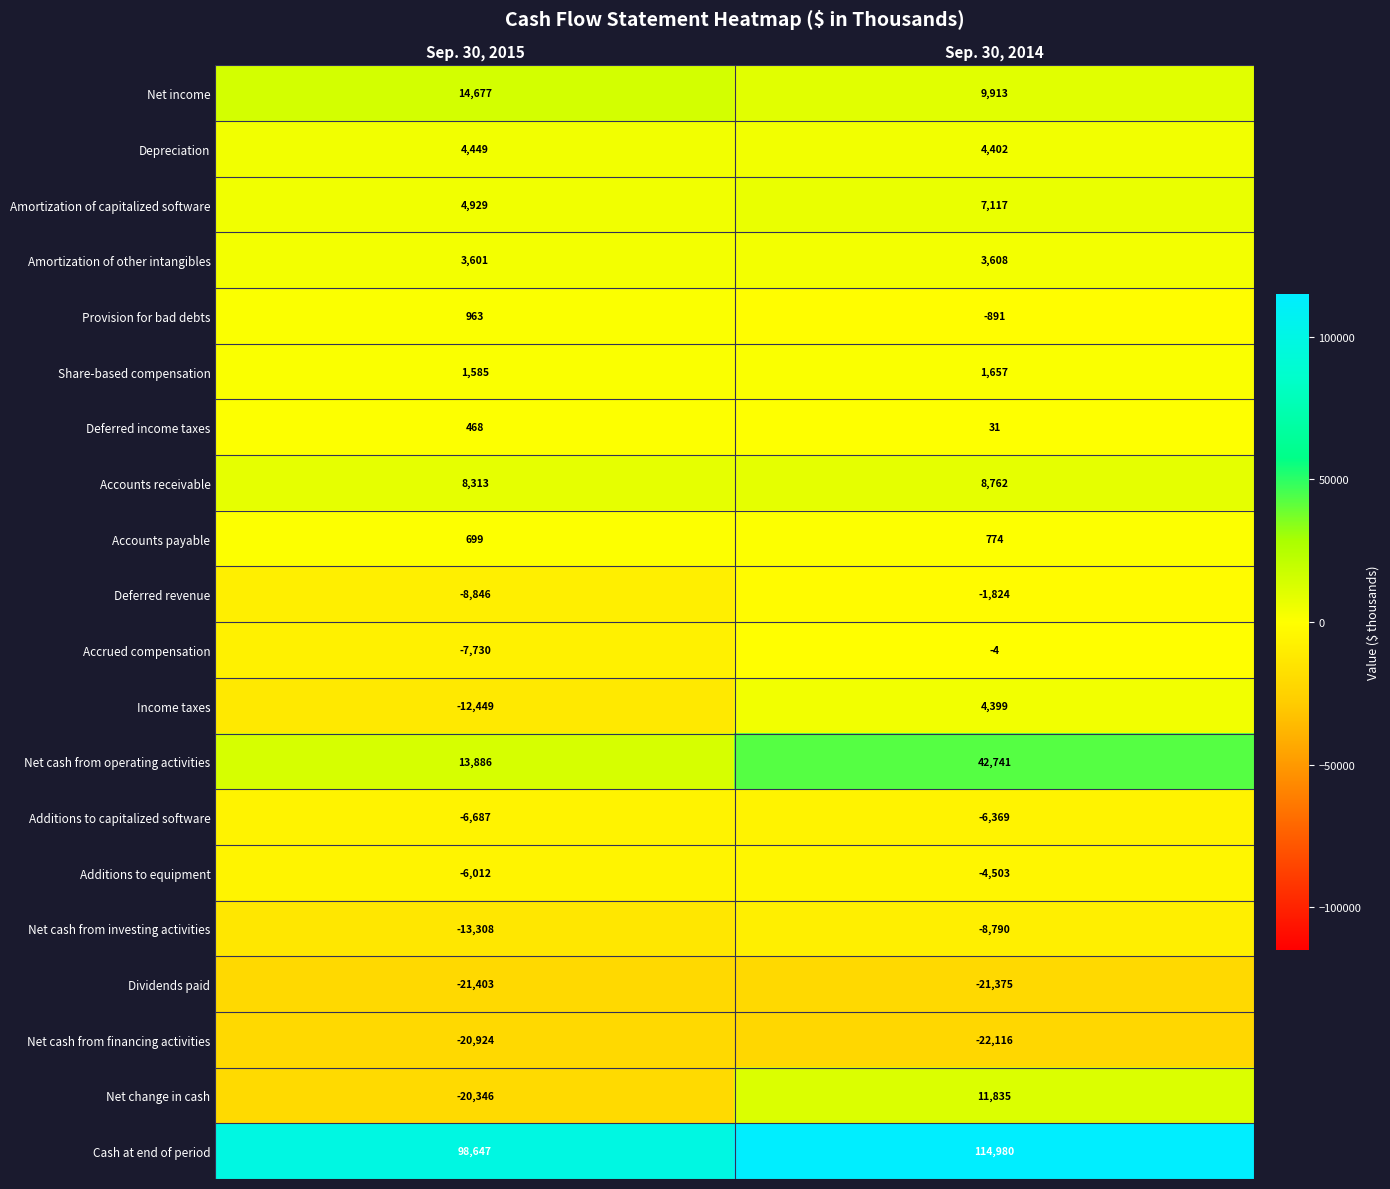

What is the difference between the Accounts payable values at Sep. 30, 2015 and Sep. 30, 2014?

75